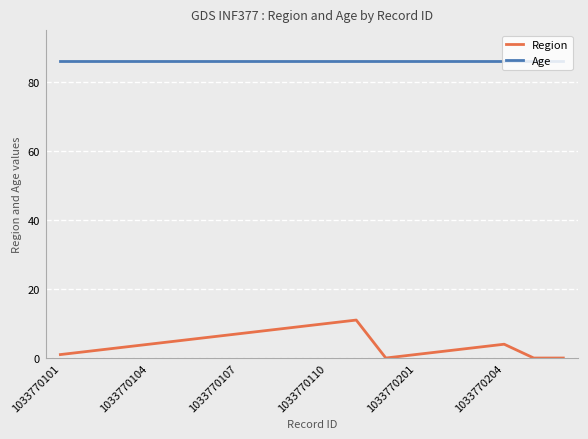

True or false: Age and Region intersect in this chart.

False